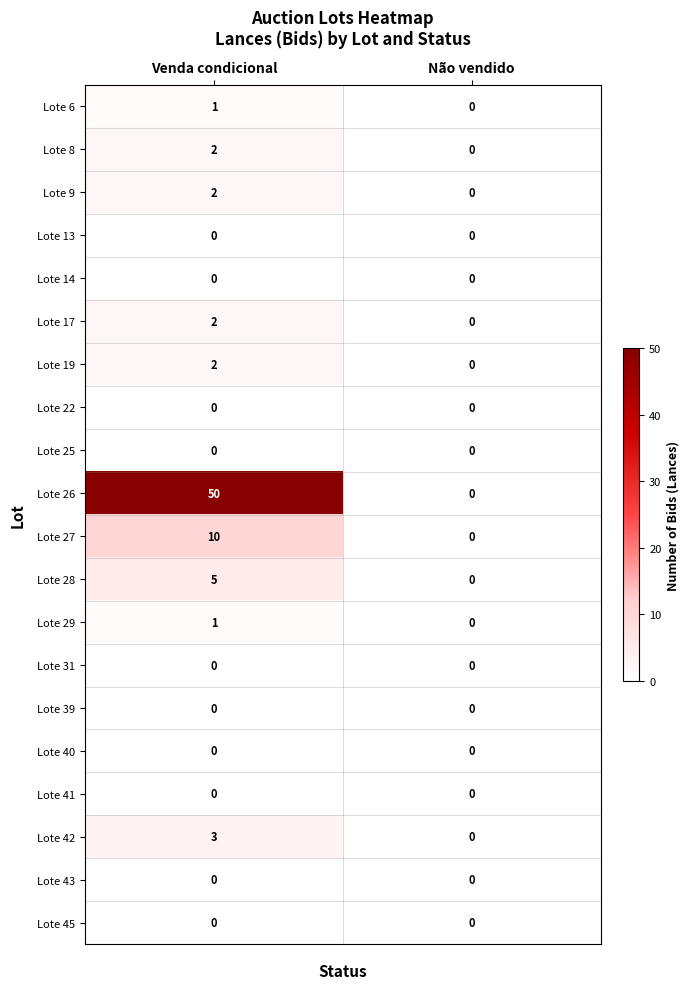

What is the maximum value shown in the chart?

50